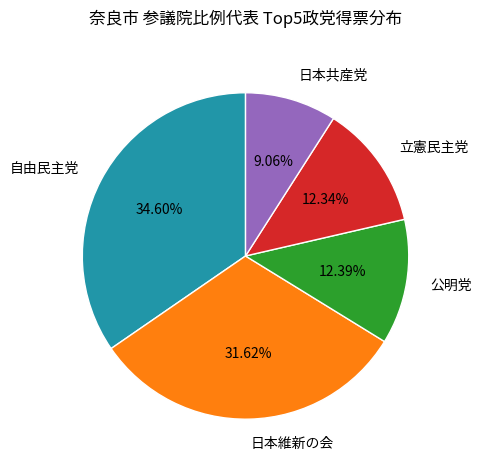

Combined, do 自由民主党 and 公明党 account for over 50%?

No